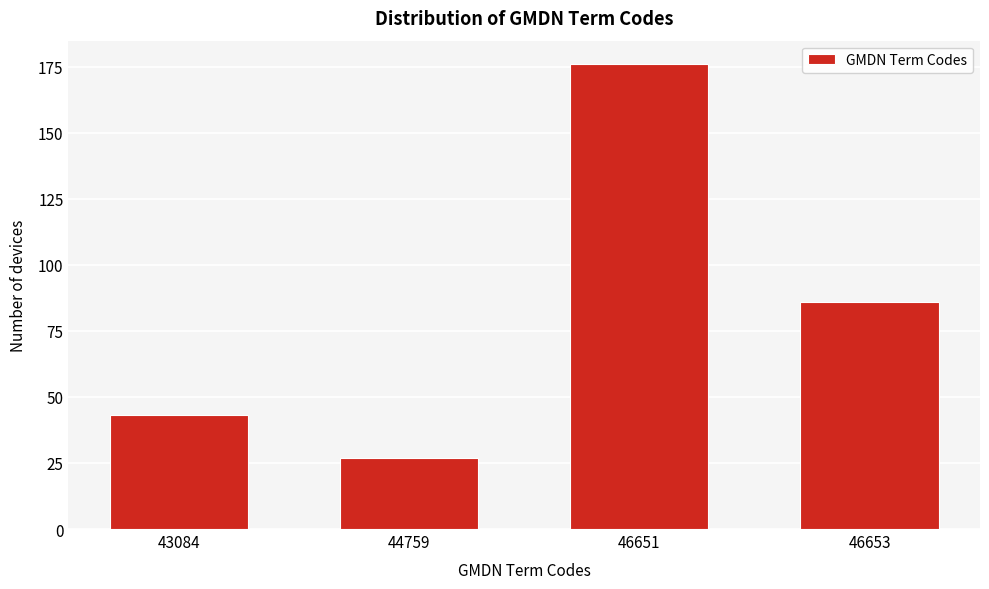

Reading left to right, what are all the values shown in this chart?

43084=43	44759=27	46651=176	46653=86